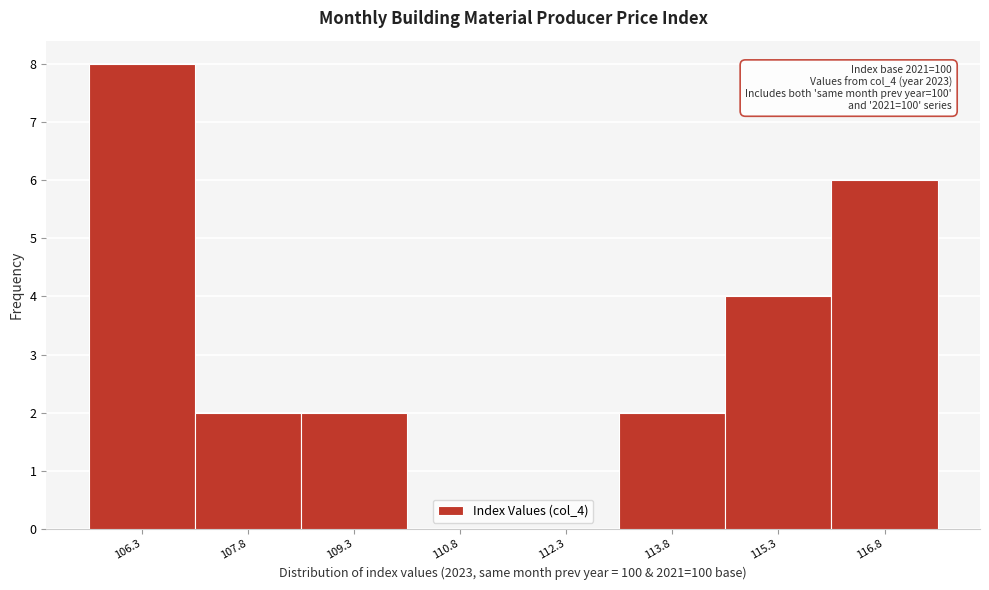

Reading left to right, extract all data points from this chart.

106.3=8	107.8=2	109.3=2	110.8=0	112.3=0	113.8=2	115.3=4	116.8=6